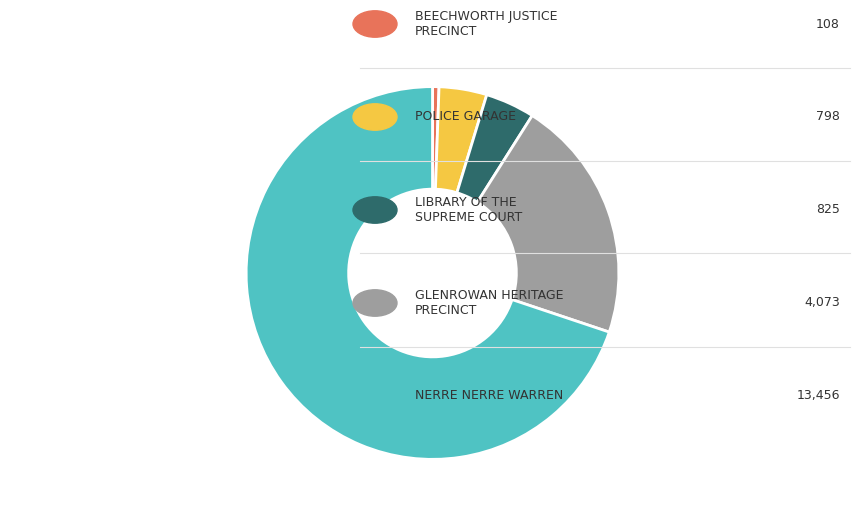

Is there a majority slice in this chart?

Yes